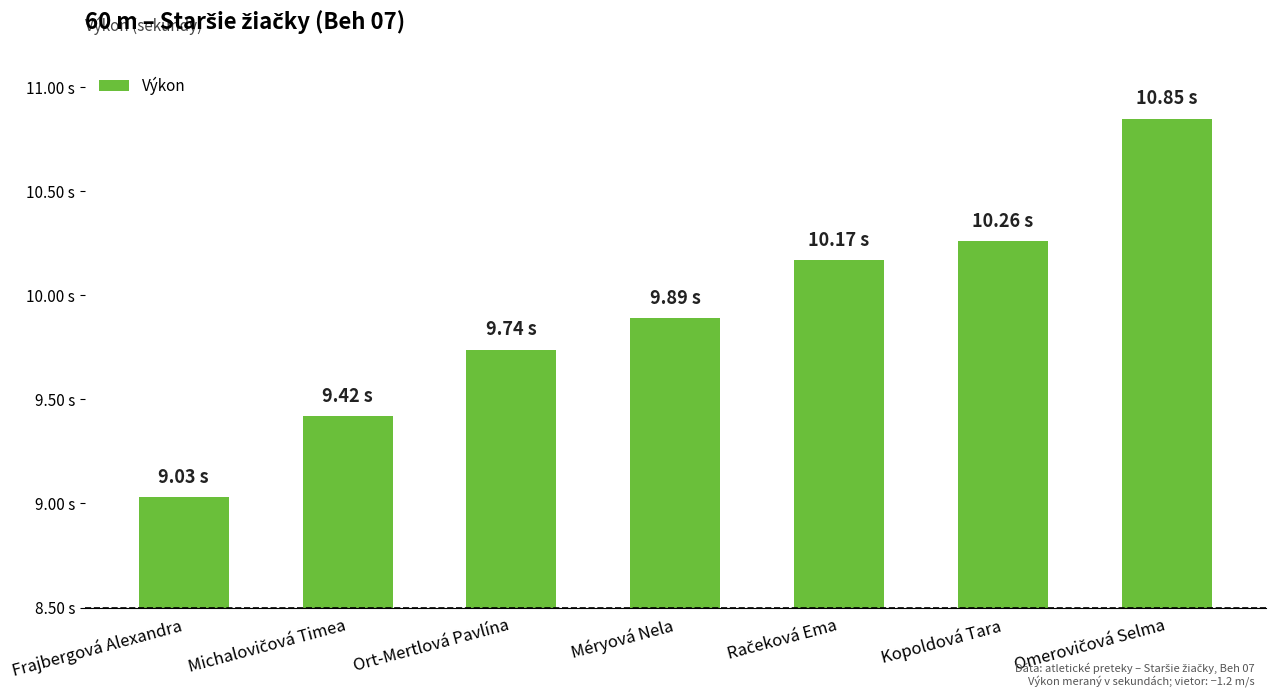

What is the change in value from Michalovičová Timea to Méryová Nela?

+0.5